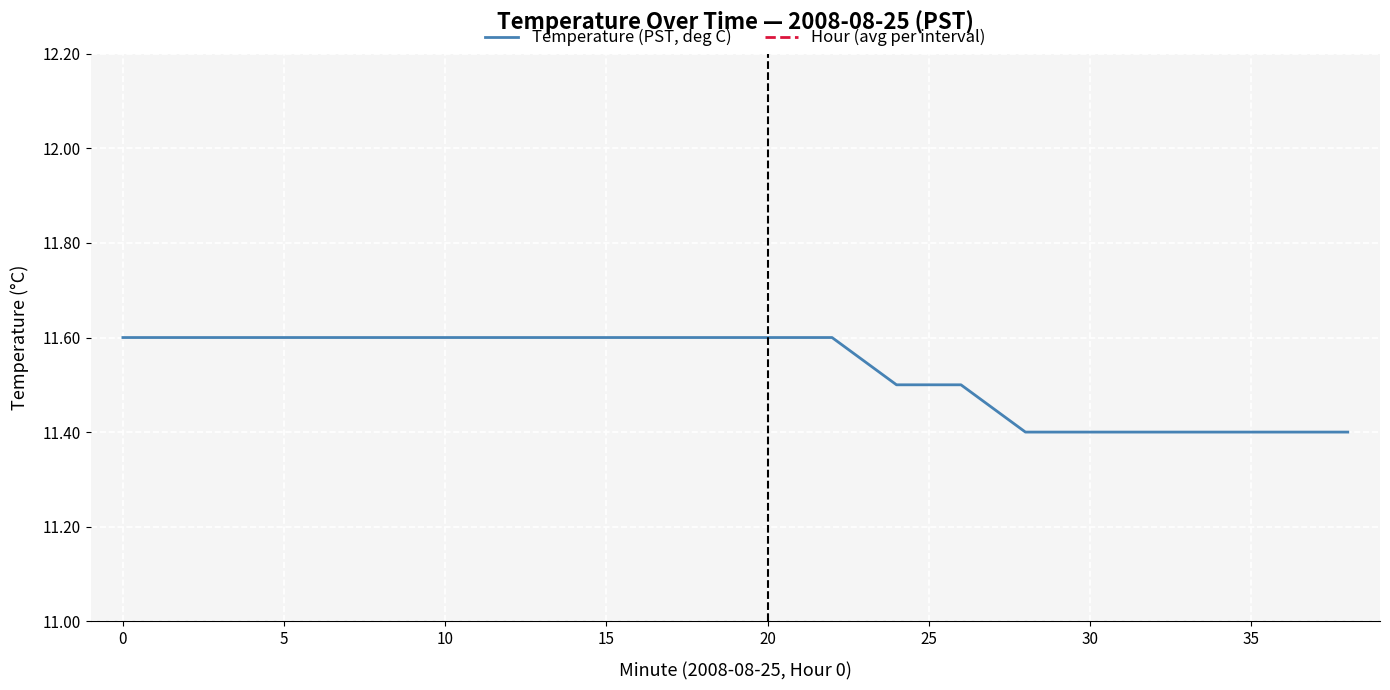

True or false: Hour (avg per interval) and Temperature (PST, deg C) intersect in this chart.

False